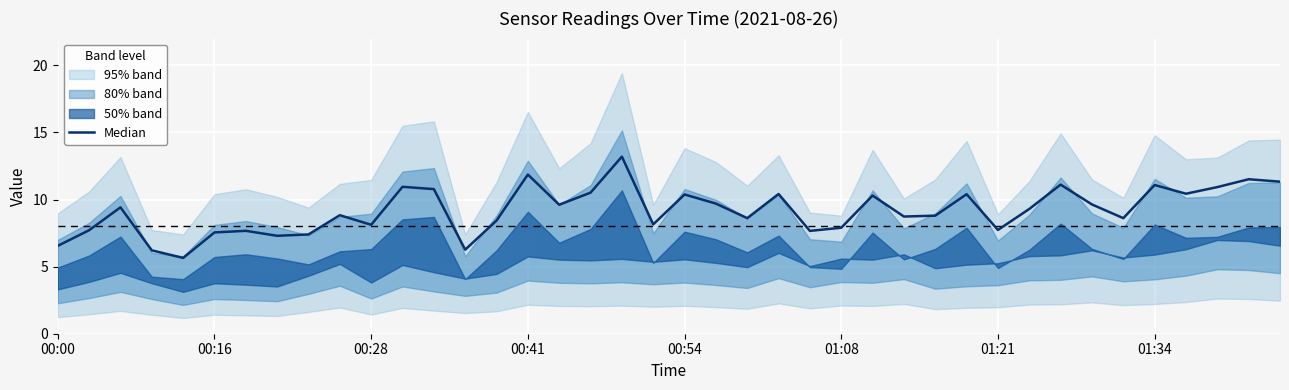

True or false: the data shows 11.3 at 39.

True